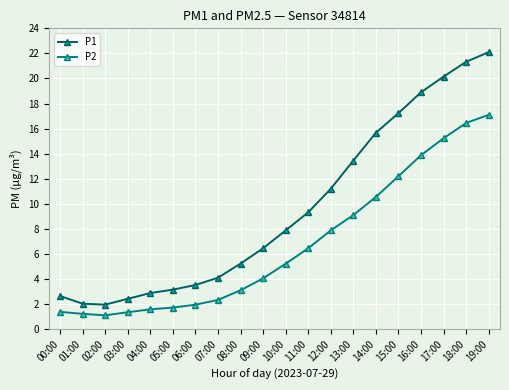

What is the label of the 13th point from the right?

07:00